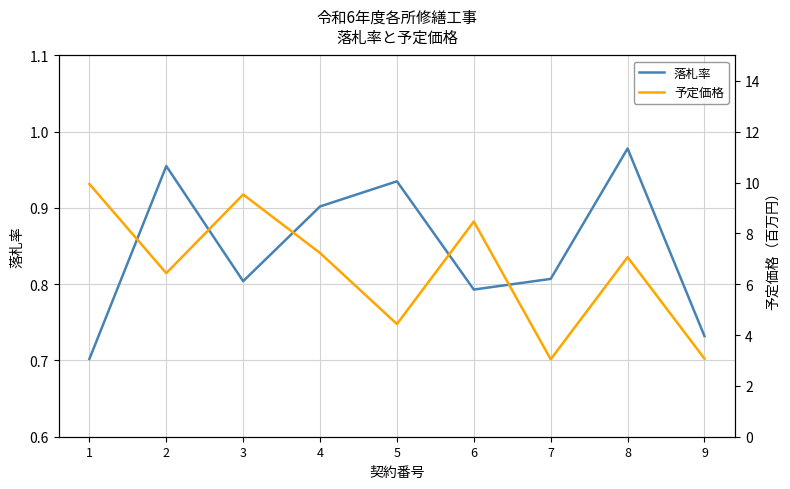

Which series has the largest range (max minus min)?

予定価格